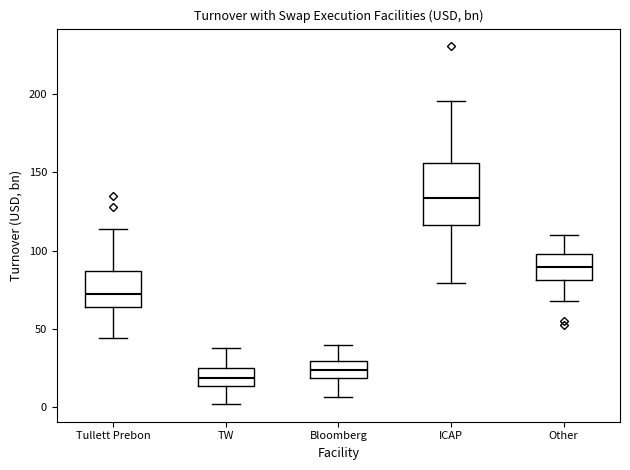

Comparing the boxes themselves (not the whiskers), which one is the tallest?

ICAP